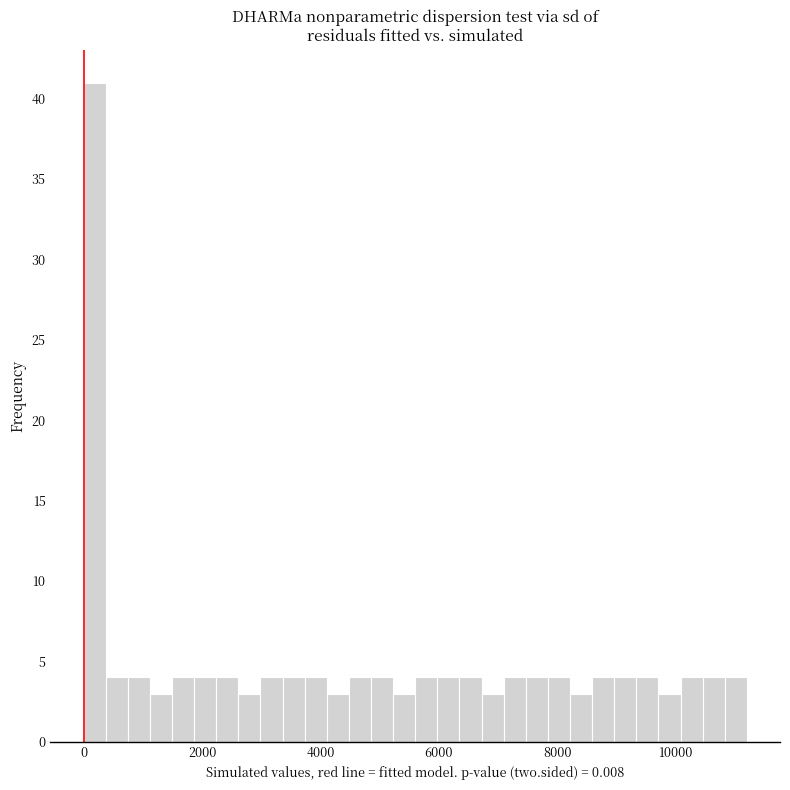

Read against the x-axis, roughly where is the centre of the tallest bar?

200